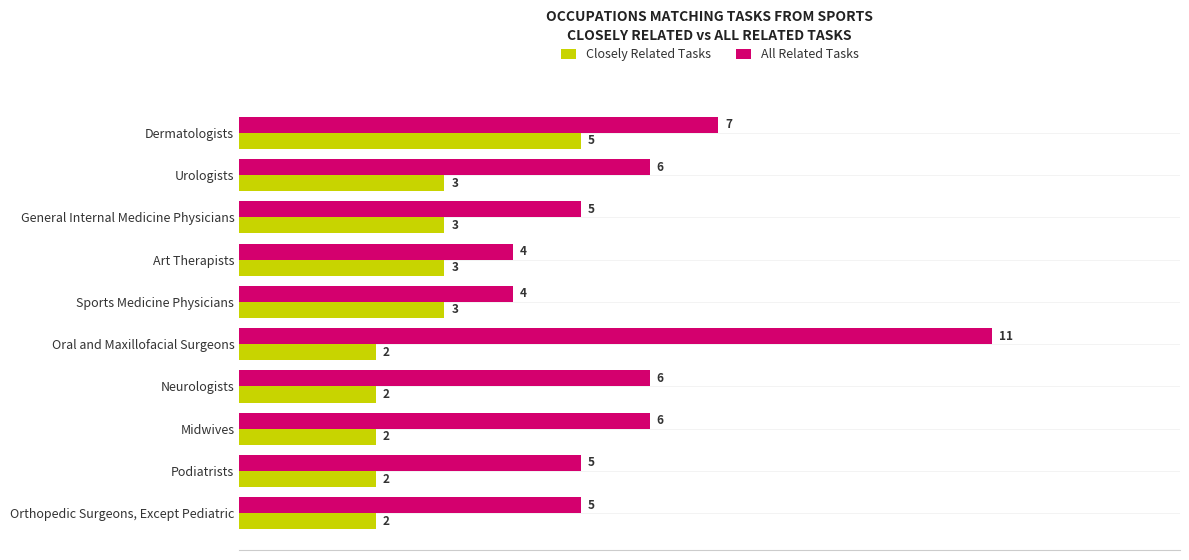

Which series has the largest range (max minus min)?

All Related Tasks